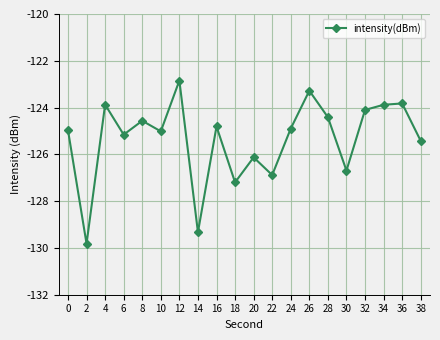

Where is the first local minimum?

2